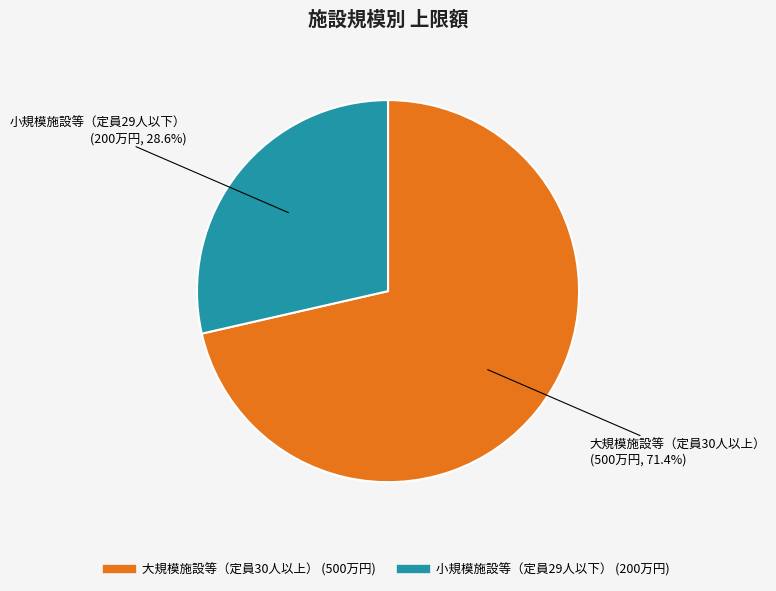

Which category accounts for the majority?

大規模施設等（定員30人以上）